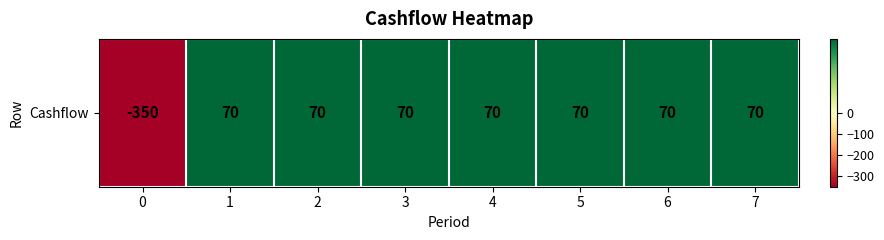

What is the approximate value at 5, to the nearest 50?

50